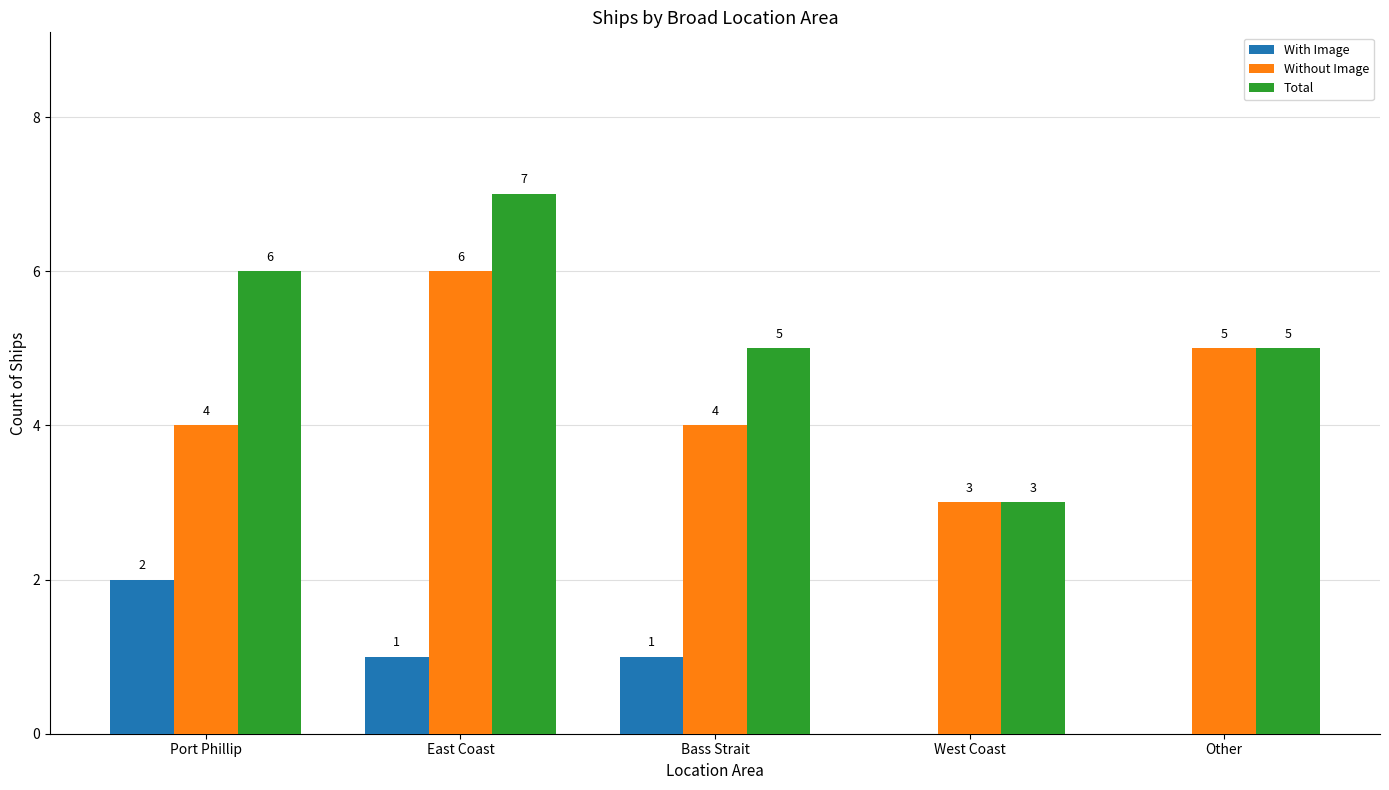

How many Total values are between 5 and 6?

3